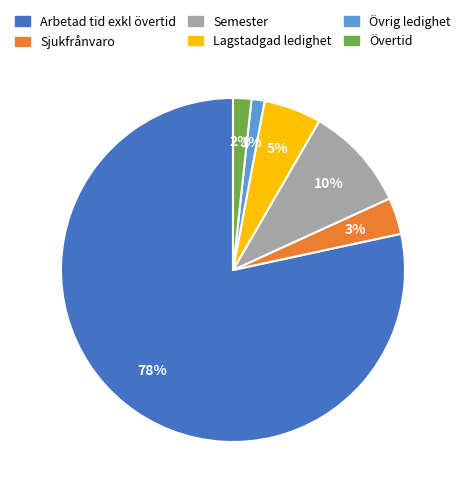

Is it true that Sjukfrånvaro is 3% of the pie?

True